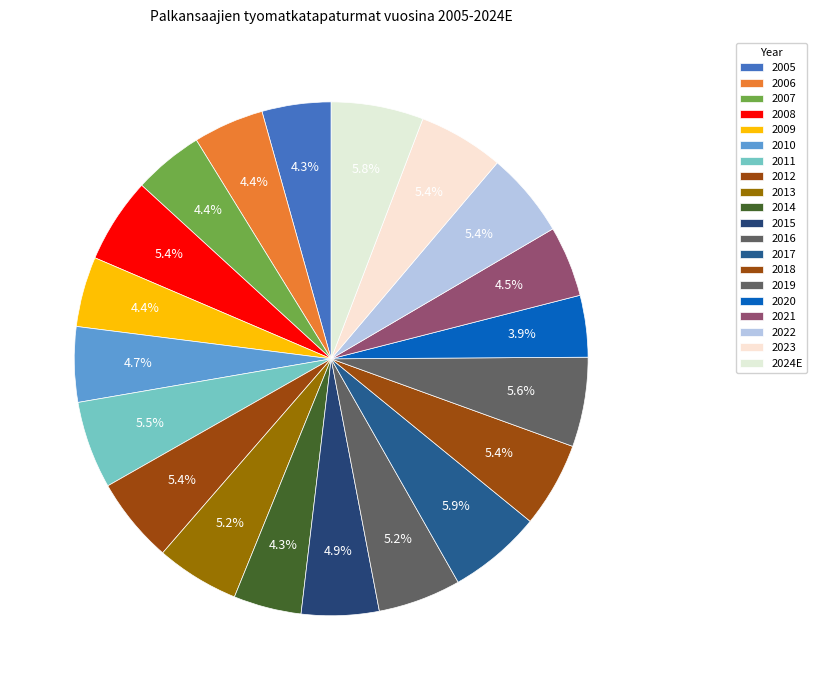

Rank the categories by value from highest to lowest.

2017, 2024E, 2019, 2011, 2012, 2023, 2022, 2008, 2018, 2013, 2016, 2015, 2010, 2021, 2006, 2009, 2007, 2005, 2014, 2020